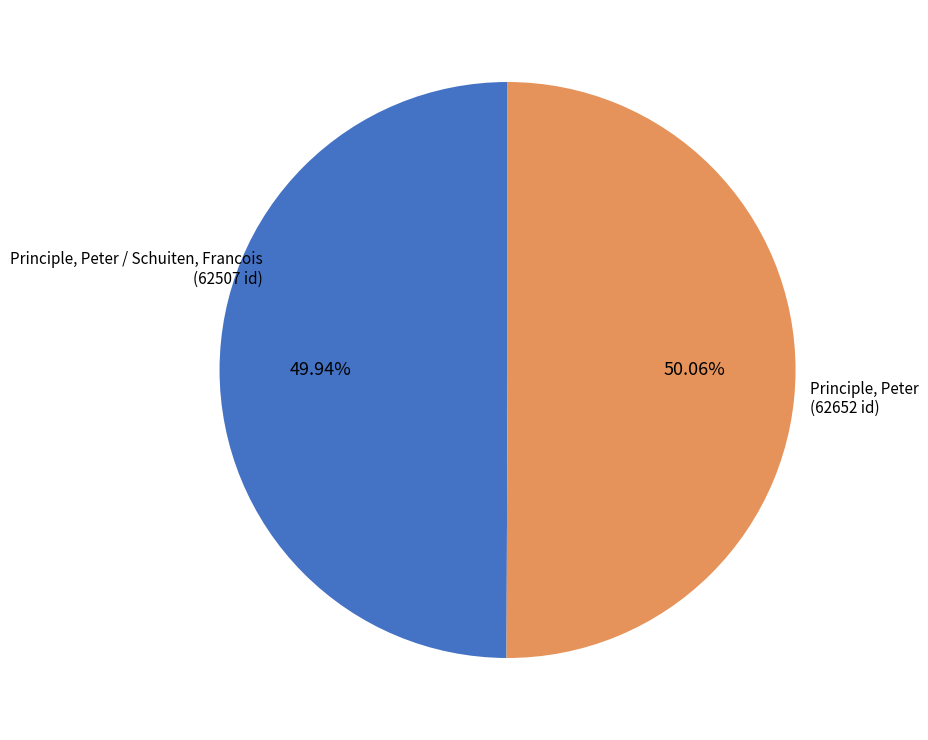

How many segments does this pie chart have?

2